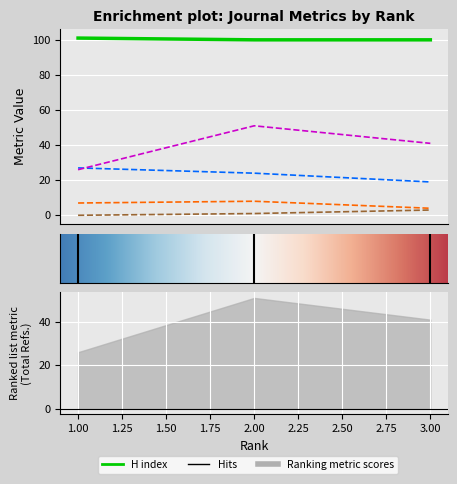

What is the sum of the Total Cites (3years) values at 1 and 2?

1